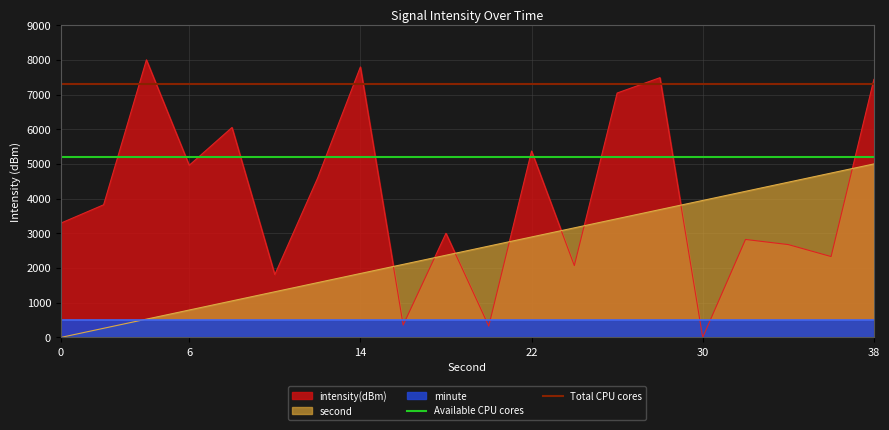

True or false: second and intensity(dBm) cross at least once.

True